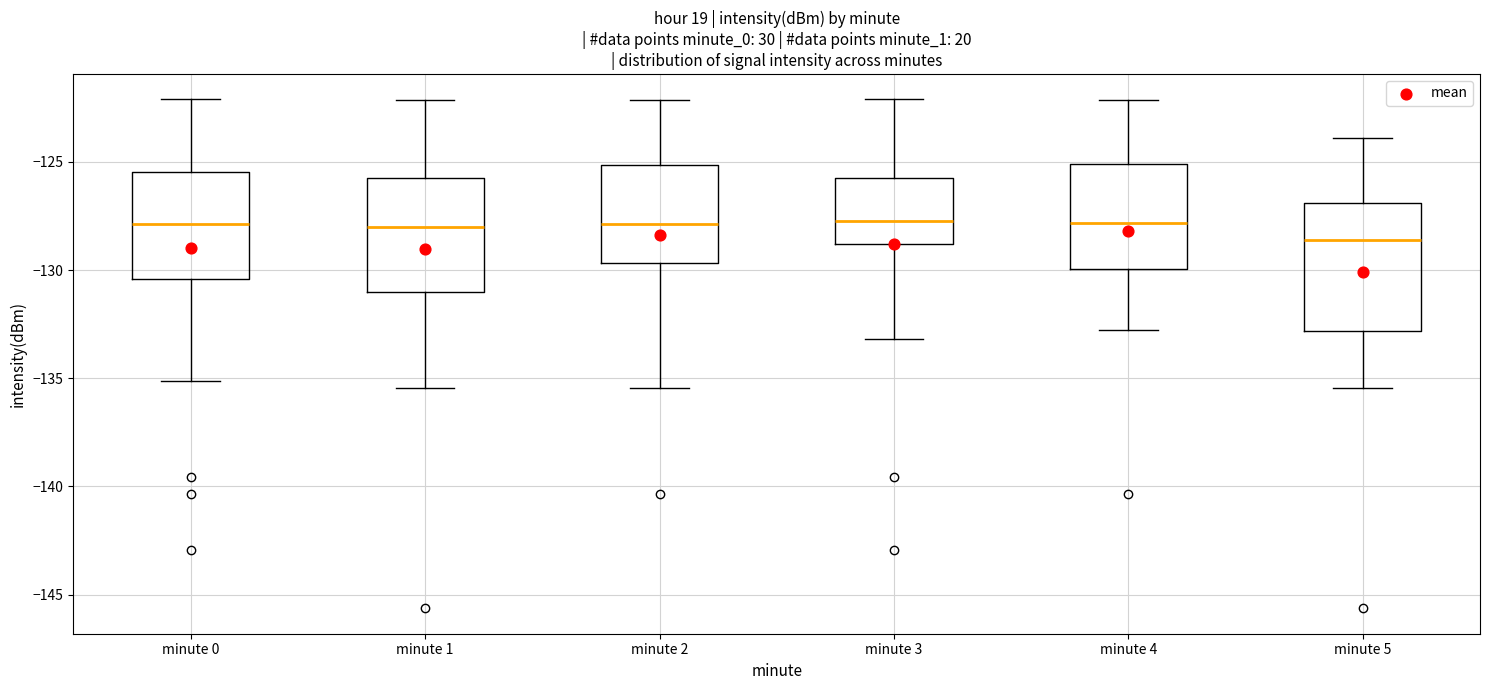

Which box's median line is the lowest?

minute 5